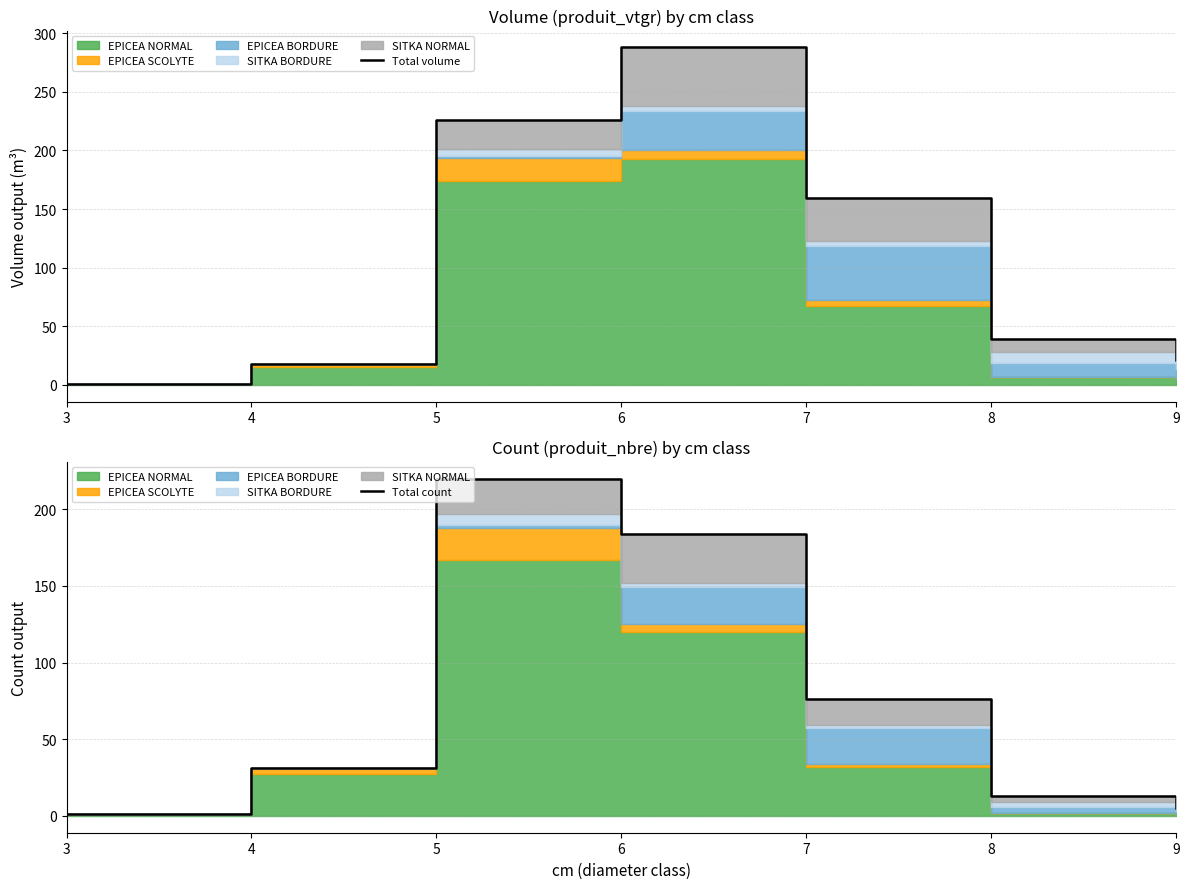

Rank the series at 3 from lowest to highest value.

Total volume, Total count